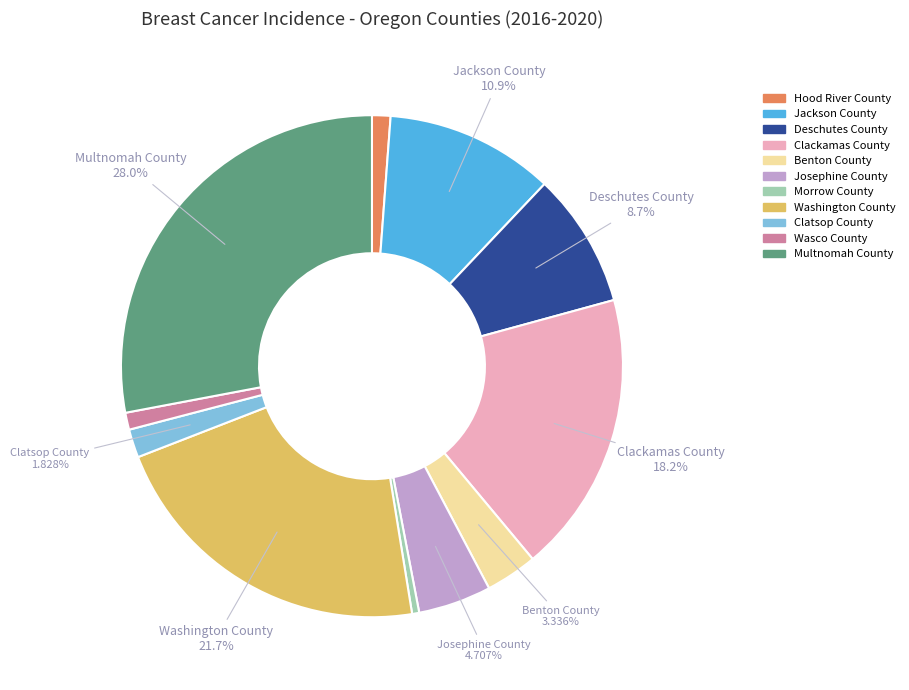

What is the largest slice in the pie chart?

Multnomah County